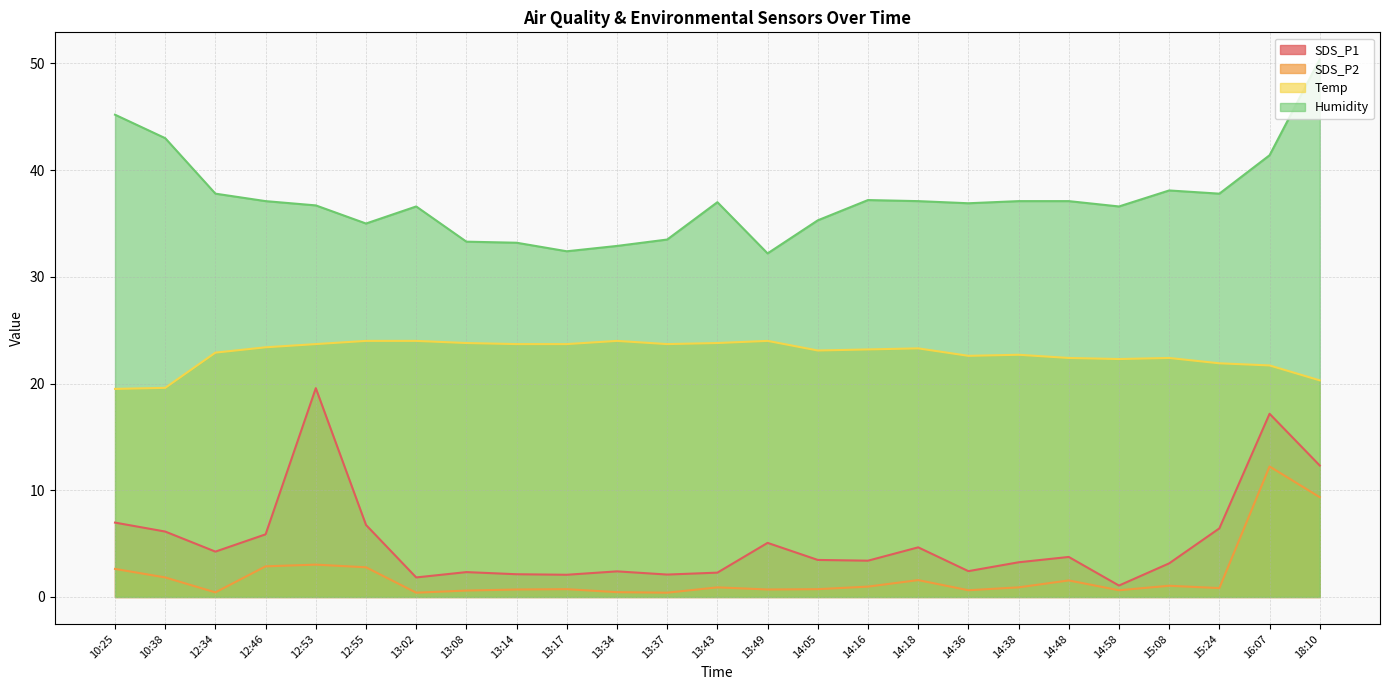

Does the chart display data point markers on the line(s)?

No